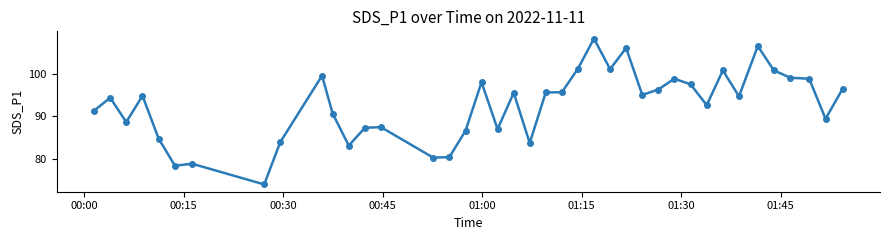

True or false: there are more than 1 points higher than both neighbors.

True